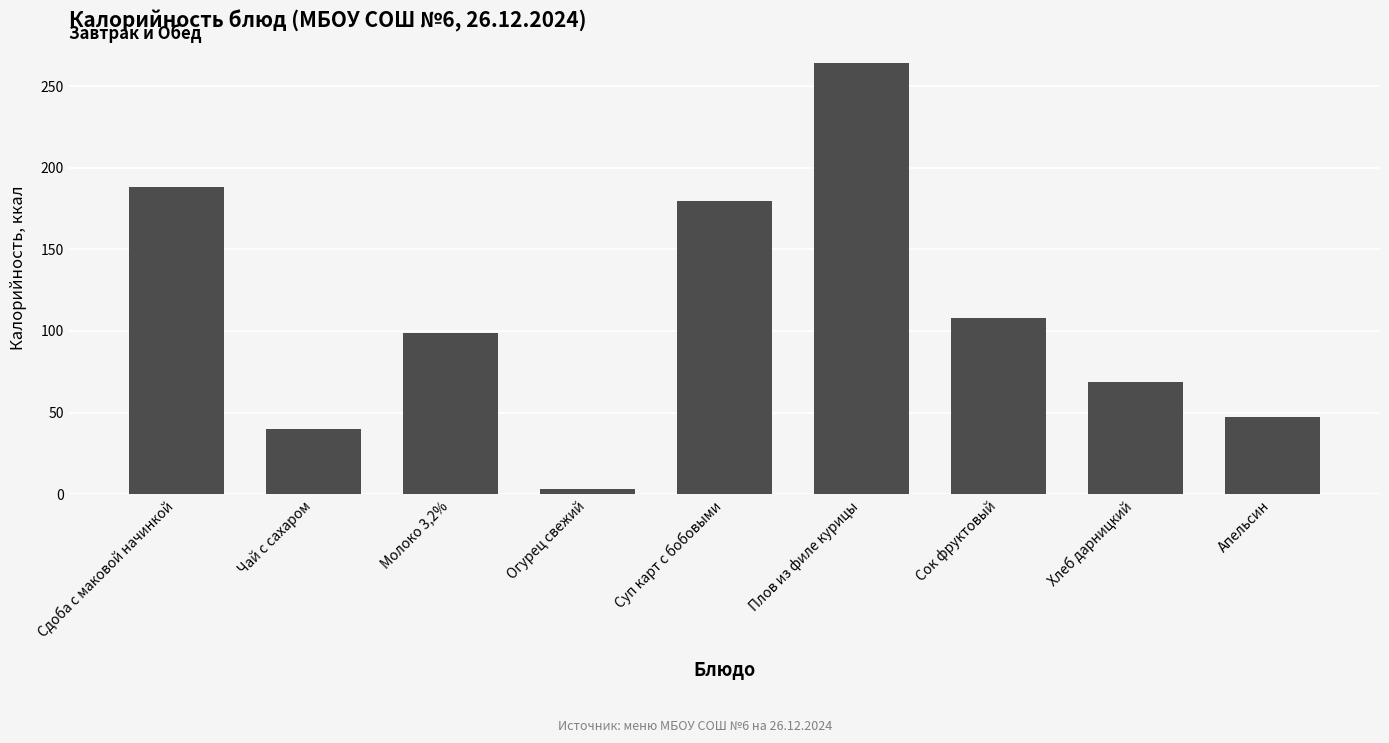

The chart shows a value of 305.3 at Суп карт с бобовыми. True or false?

False